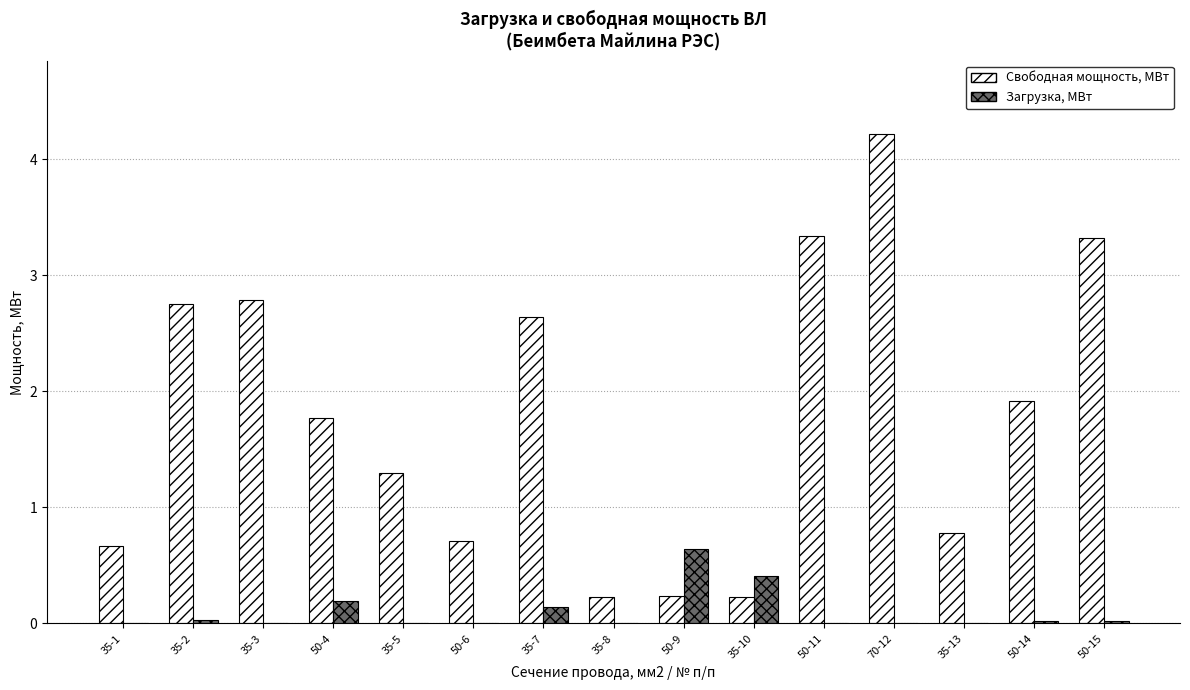

At which category is the sum across all series the highest?

70-12